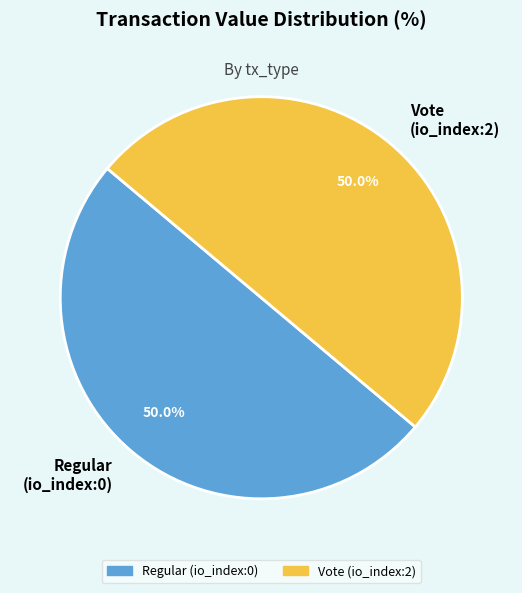

What is the ratio of the value at Regular to the value at Vote?

1.0